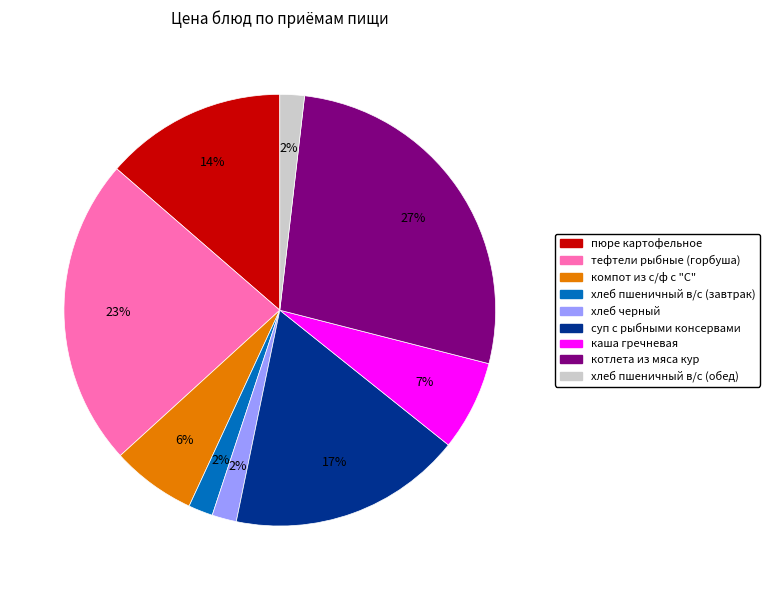

Between компот из с/ф с "С" and суп с рыбными консервами, which is larger?

суп с рыбными консервами